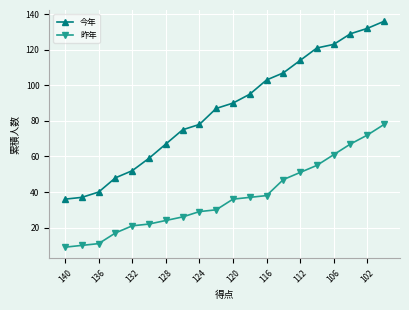

True or false: 今年 has more than 2 interior local peaks.

False